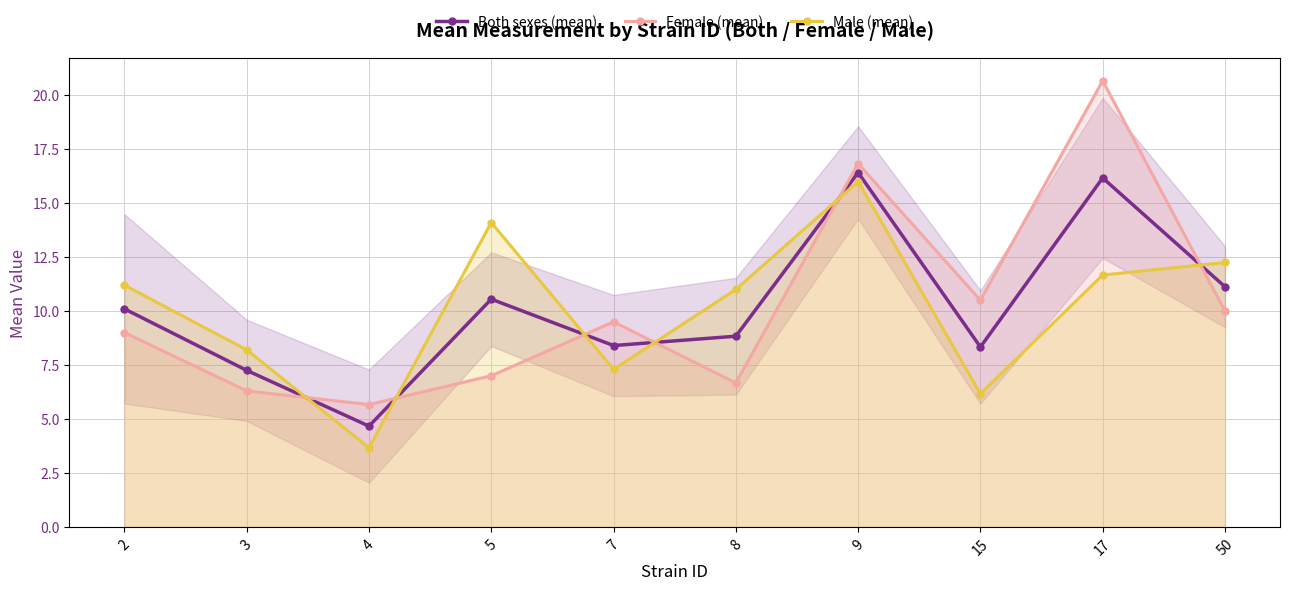

What is the difference between the highest and lowest values at 8?

4.3